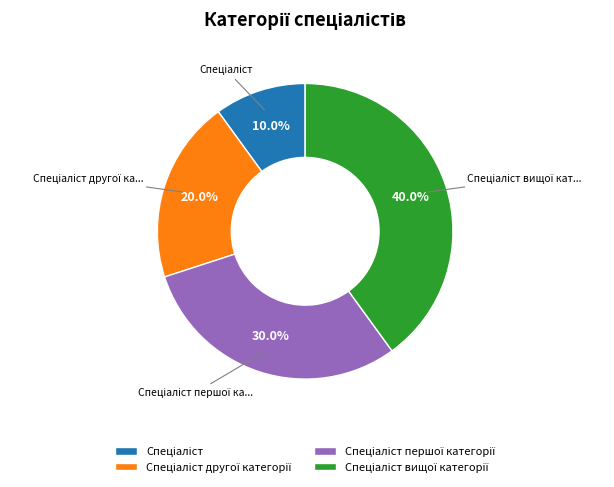

Count the number of slices in the pie.

4